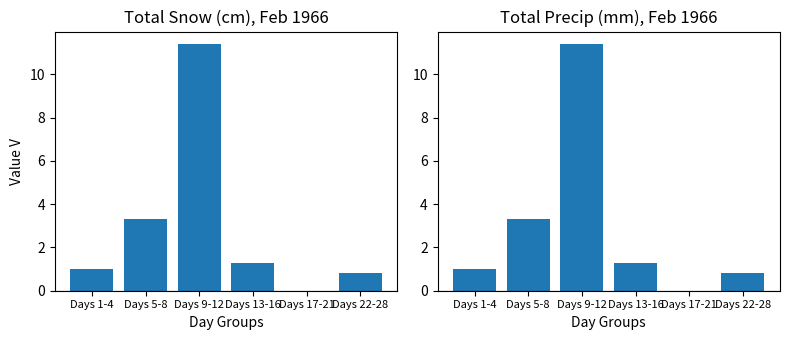

Rank the categories by Total Snow (cm) value from highest to lowest.

Days 9-12, Days 5-8, Days 13-16, Days 1-4, Days 22-28, Days 17-21